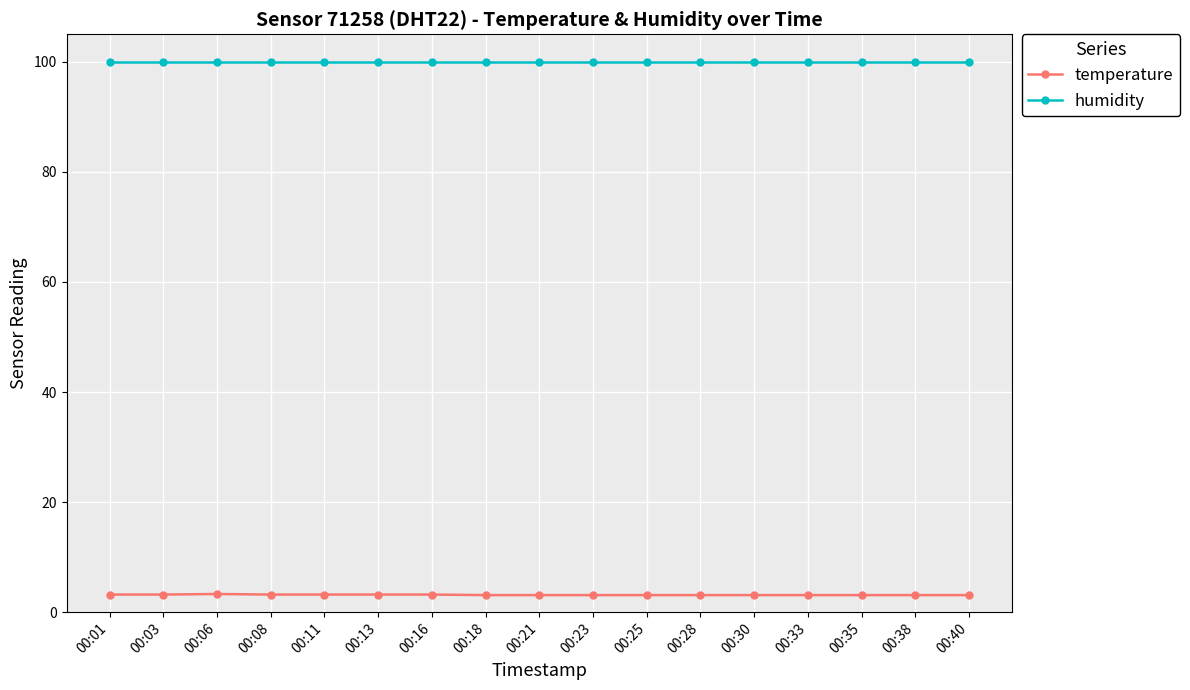

True or false: temperature and humidity cross at least once.

False